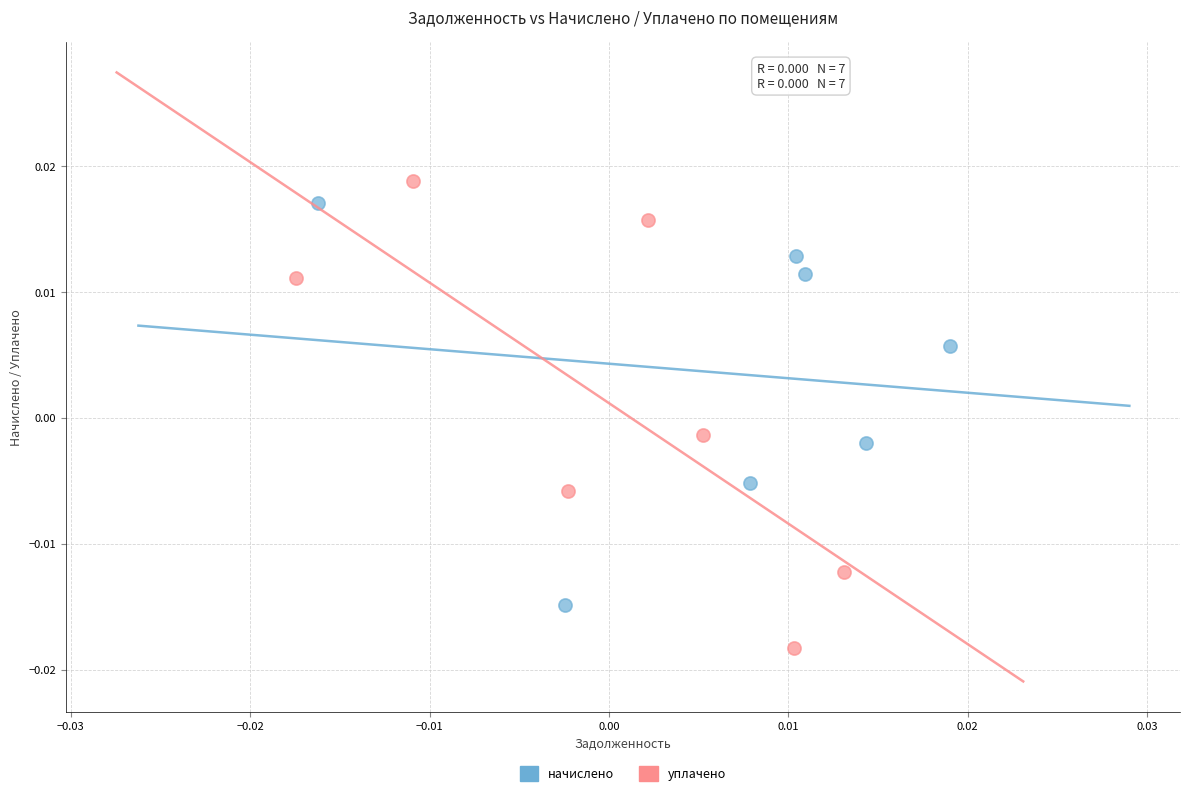

Which series reaches the minimum Y coordinate?

уплачено